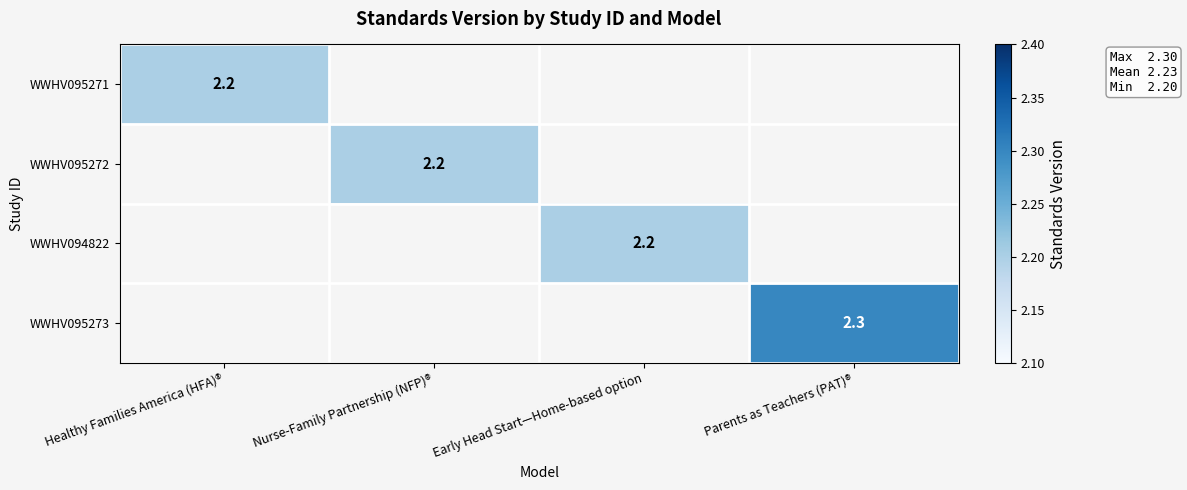

The value of WWHV094822 at Early Head Start—Home-based option is 2.2. True or false?

True